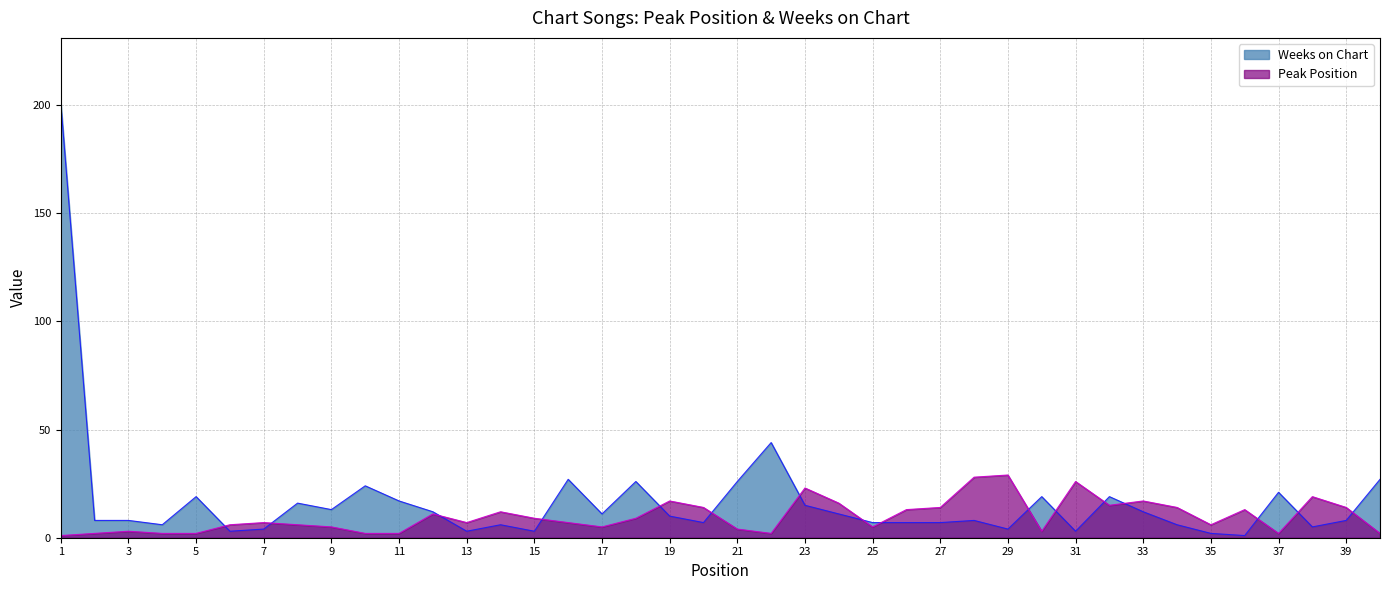

Reading left to right, extract all data points from this chart.

Peak Position: 1=1	2=2	3=3	4=2	5=2	6=6	7=7	8=6	9=5	10=2	11=2	12=11	13=7	14=12	15=9	16=7	17=5	18=9	19=17	20=14	21=4	22=2	23=23	24=16	25=5	26=13	27=14	28=28	29=29	30=3	31=26	32=15	33=17	34=14	35=6	36=13	37=2	38=19	39=14	40=2
Weeks on Chart: 1=201	2=8	3=8	4=6	5=19	6=3	7=4	8=16	9=13	10=24	11=17	12=12	13=3	14=6	15=3	16=27	17=11	18=26	19=10	20=7	21=26	22=44	23=15	24=11	25=7	26=7	27=7	28=8	29=4	30=19	31=3	32=19	33=12	34=6	35=2	36=1	37=21	38=5	39=8	40=27